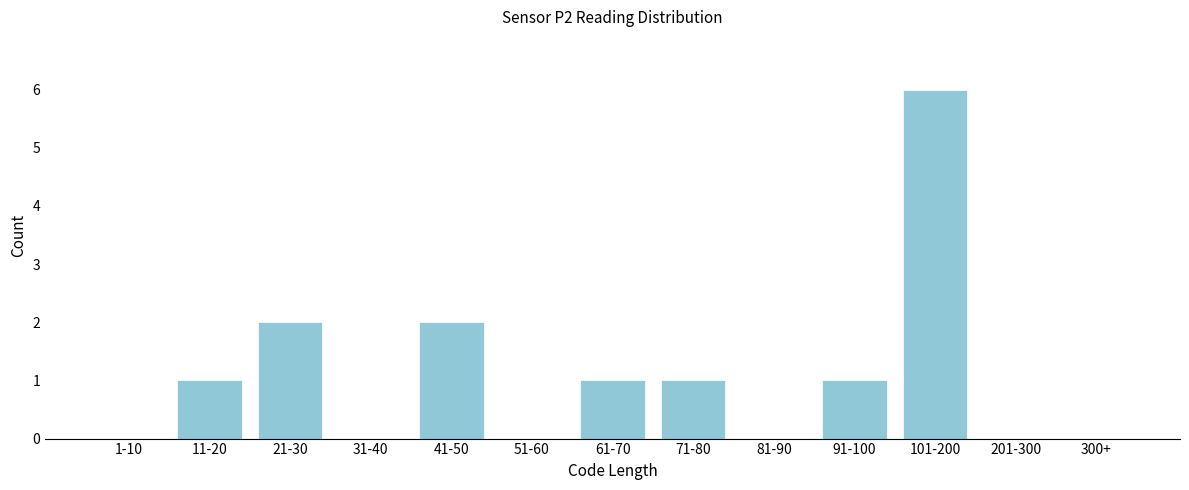

Reading right to left, extract all data points from this chart.

300+=0	201-300=0	101-200=6	91-100=1	81-90=0	71-80=1	61-70=1	51-60=0	41-50=2	31-40=0	21-30=2	11-20=1	1-10=0